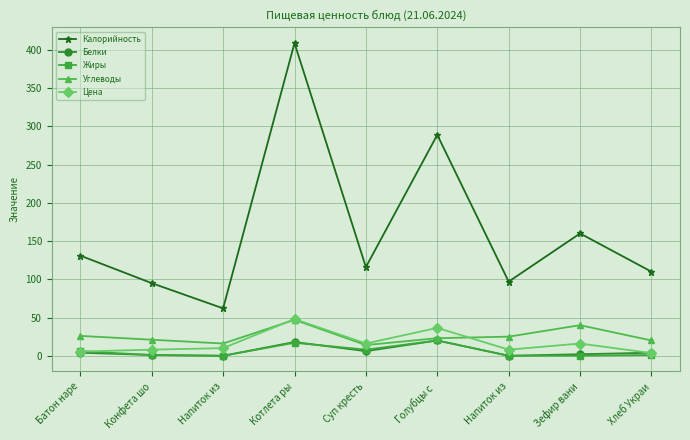

What is the maximum value shown in the chart?

409.0